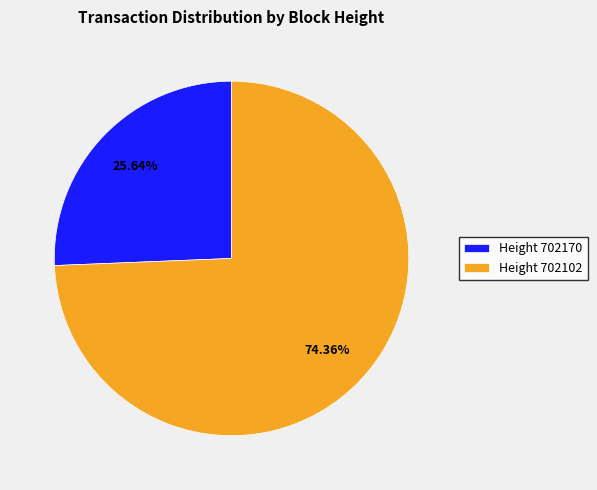

Which has a higher value, Height 702102 or Height 702170?

Height 702102